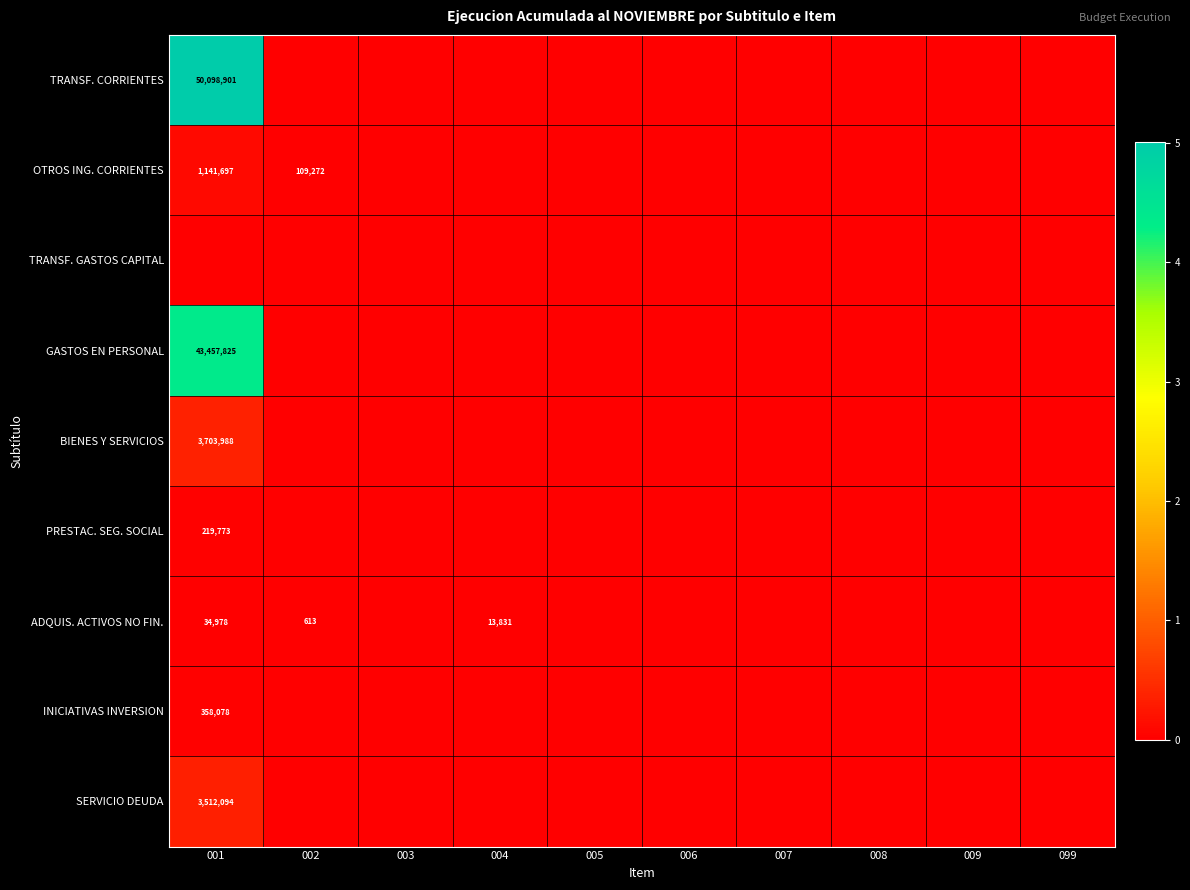

The value of PRESTAC. SEG. SOCIAL at 001 is 297004. True or false?

False